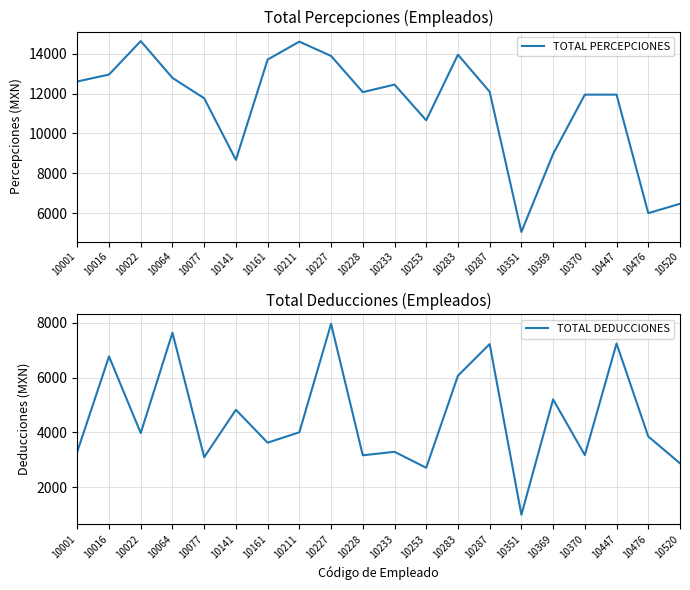

True or false: TOTAL DEDUCCIONES and TOTAL PERCEPCIONES intersect in this chart.

False